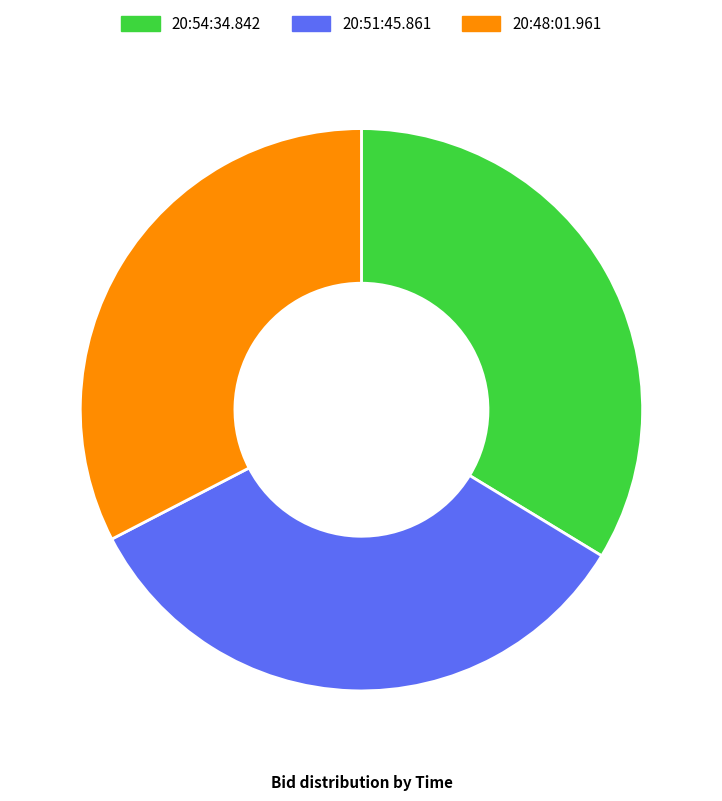

Is it true that 20:48:01.961 is 33% of the pie?

True